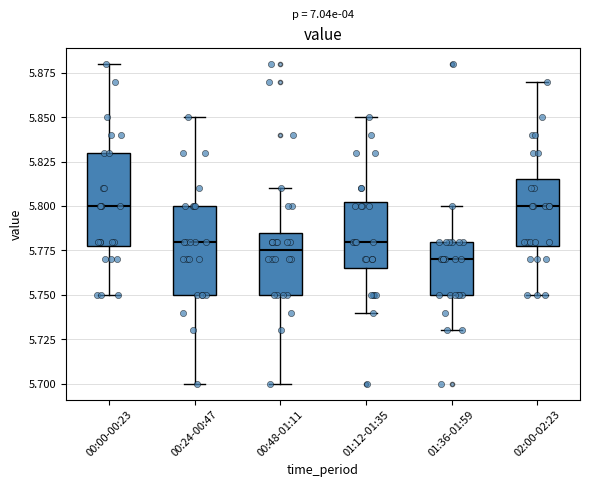

Where does the lower whisker of the box for 00:24-00:47 end on the y-axis? The values are not printed on the chart, so give them approximately, as read against the axis.

5.700